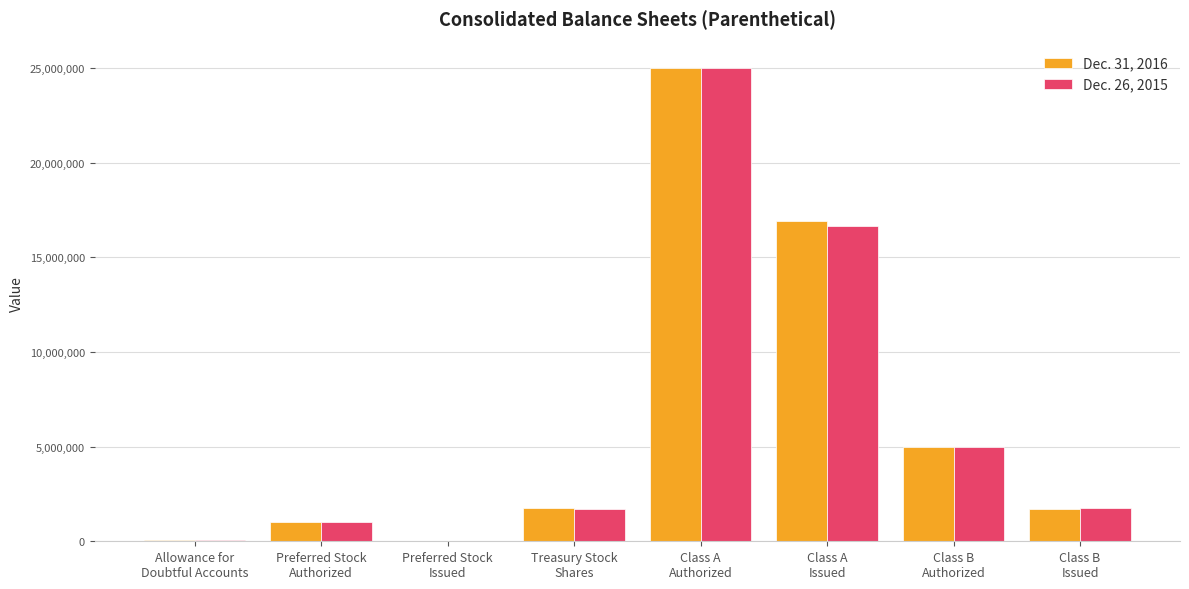

How many groups of bars are there?

8